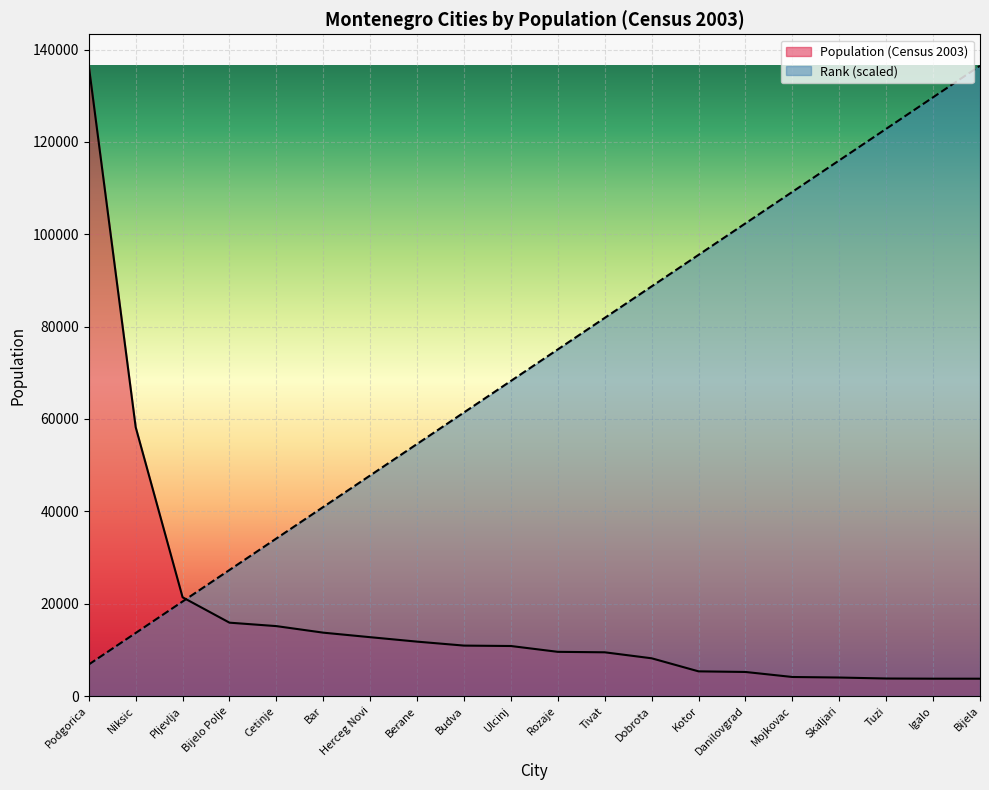

Rank the series by their average value, from highest to lowest.

Rank (scaled), Population (Census 2003)